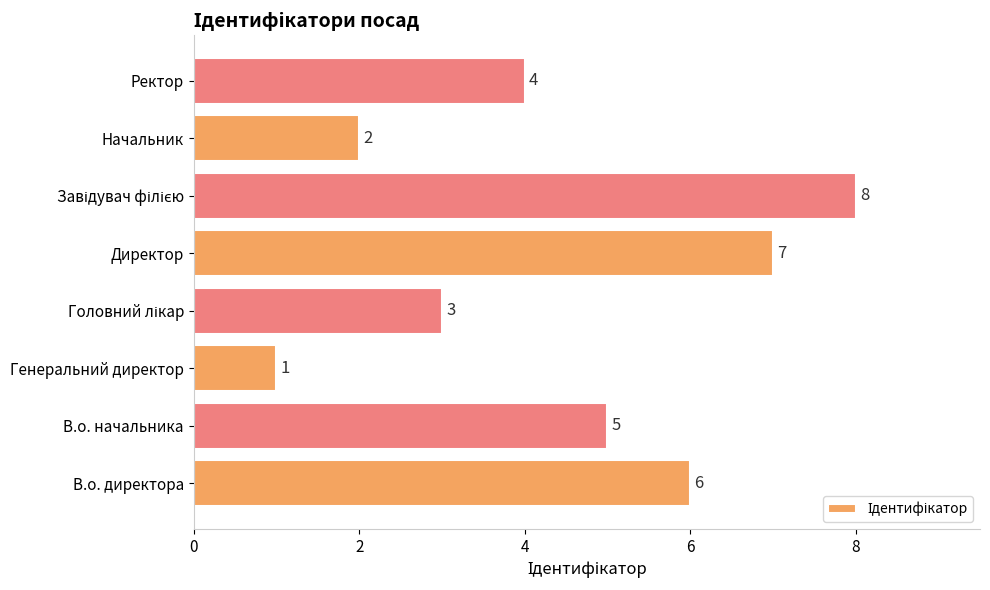

What is the sum of the values at Генеральний директор and Начальник?

3